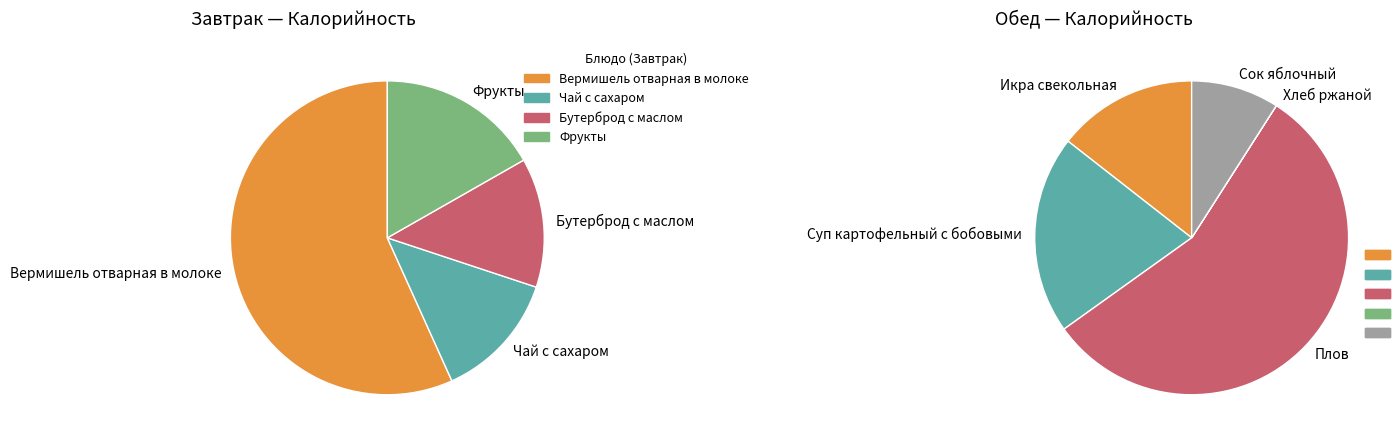

Is it true that Чай с сахаром is 13% of the pie?

True